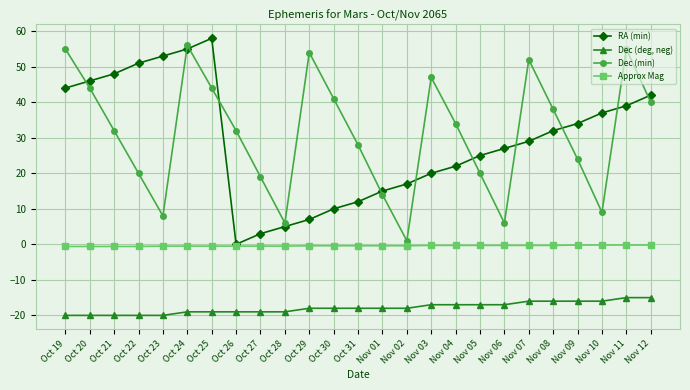

What is the total value across all series at Nov 08?

53.7